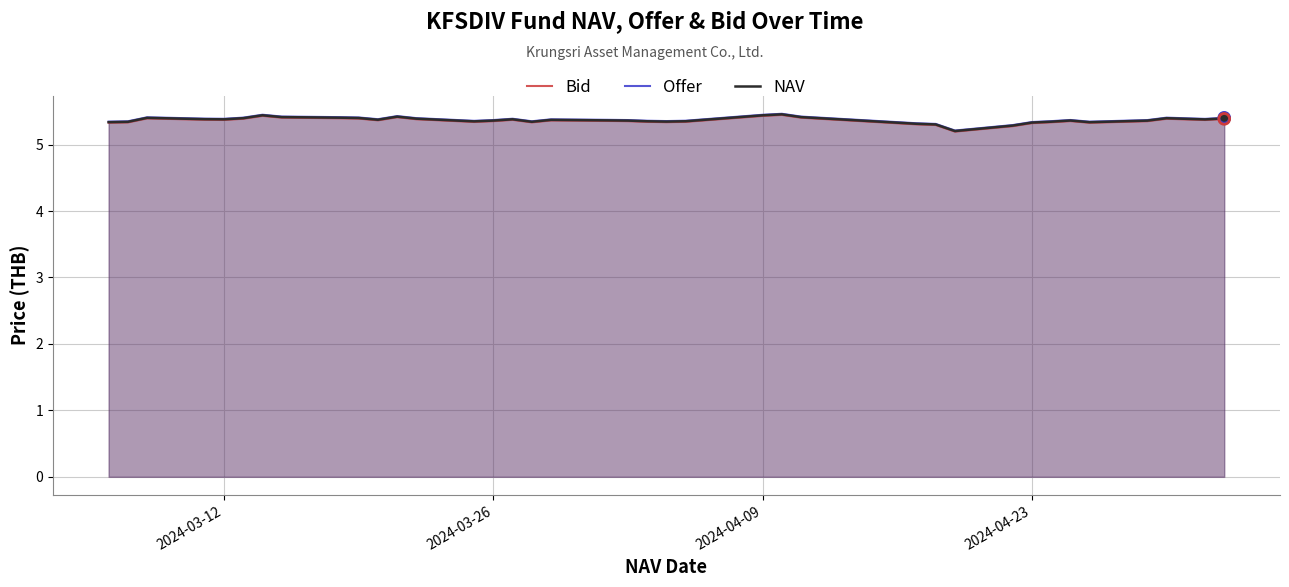

Which series has the largest total across all categories?

Offer